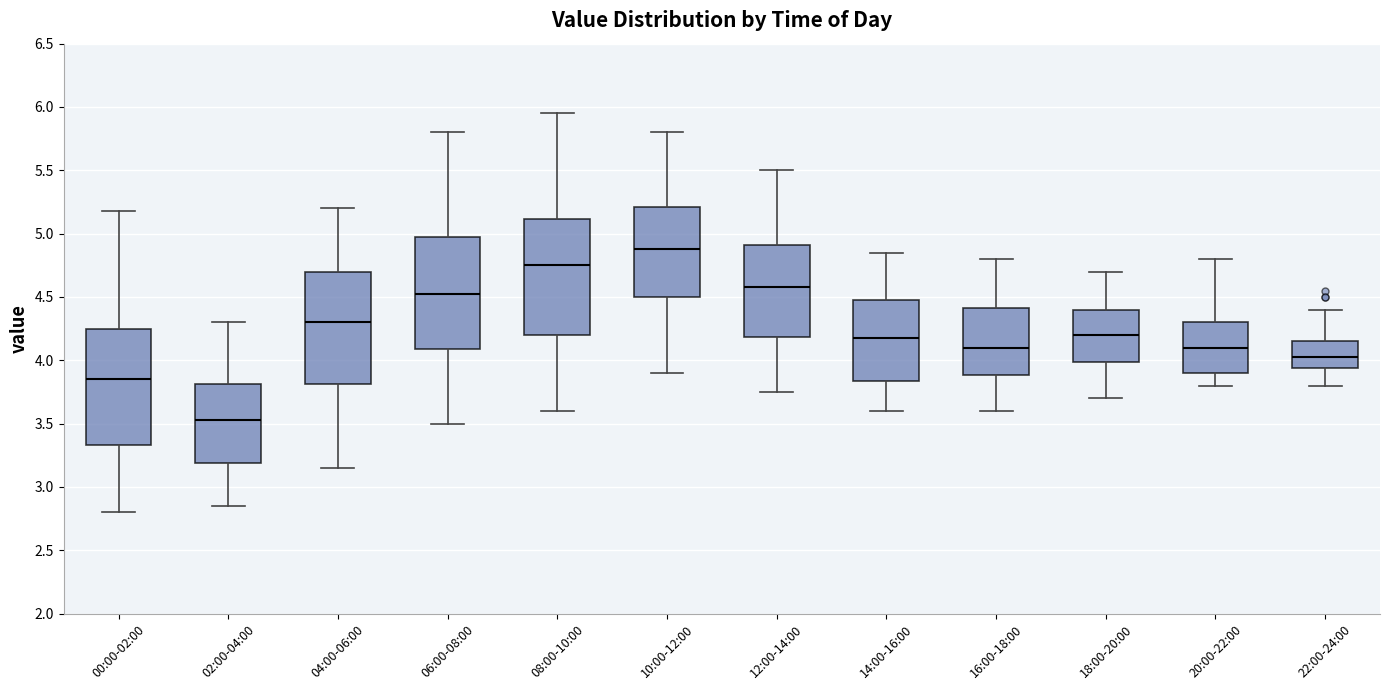

Reading left to right, read every box against the y-axis: the position of its median line, the range the box covers, and the ends of its whiskers. The values are not printed on the chart, so give them approximately, as read against the axis.

00:00-02:00: median 3.85, box 3.35 to 4.25, whiskers 2.80 to 5.20
02:00-04:00: median 3.55, box 3.20 to 3.80, whiskers 2.85 to 4.30
04:00-06:00: median 4.30, box 3.80 to 4.70, whiskers 3.15 to 5.20
06:00-08:00: median 4.55, box 4.10 to 5.00, whiskers 3.50 to 5.80
08:00-10:00: median 4.75, box 4.20 to 5.10, whiskers 3.60 to 5.95
10:00-12:00: median 4.90, box 4.50 to 5.20, whiskers 3.90 to 5.80
12:00-14:00: median 4.60, box 4.20 to 4.90, whiskers 3.75 to 5.50
14:00-16:00: median 4.20, box 3.85 to 4.50, whiskers 3.60 to 4.85
16:00-18:00: median 4.10, box 3.90 to 4.40, whiskers 3.60 to 4.80
18:00-20:00: median 4.20, box 4.00 to 4.40, whiskers 3.70 to 4.70
20:00-22:00: median 4.10, box 3.90 to 4.30, whiskers 3.80 to 4.80
22:00-24:00: median 4.05, box 3.95 to 4.15, whiskers 3.80 to 4.40